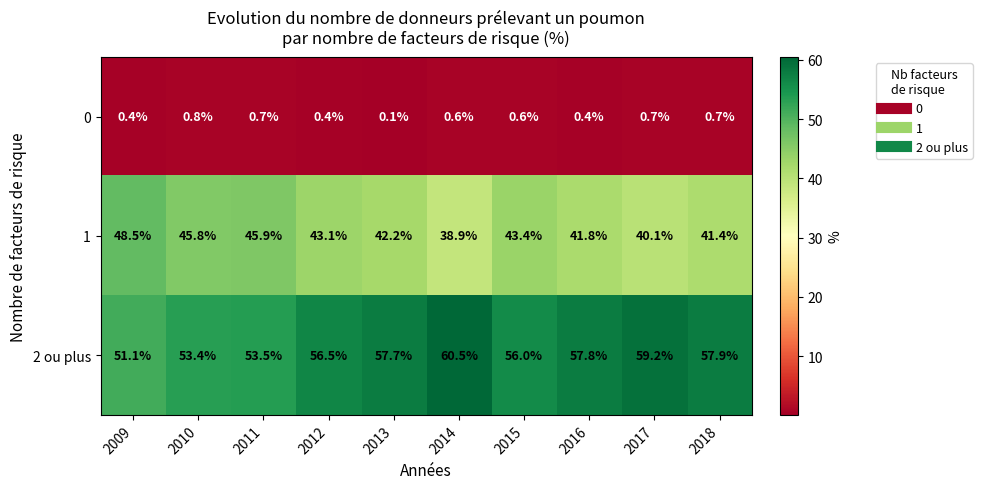

Which series has the largest total across all categories?

2 ou plus